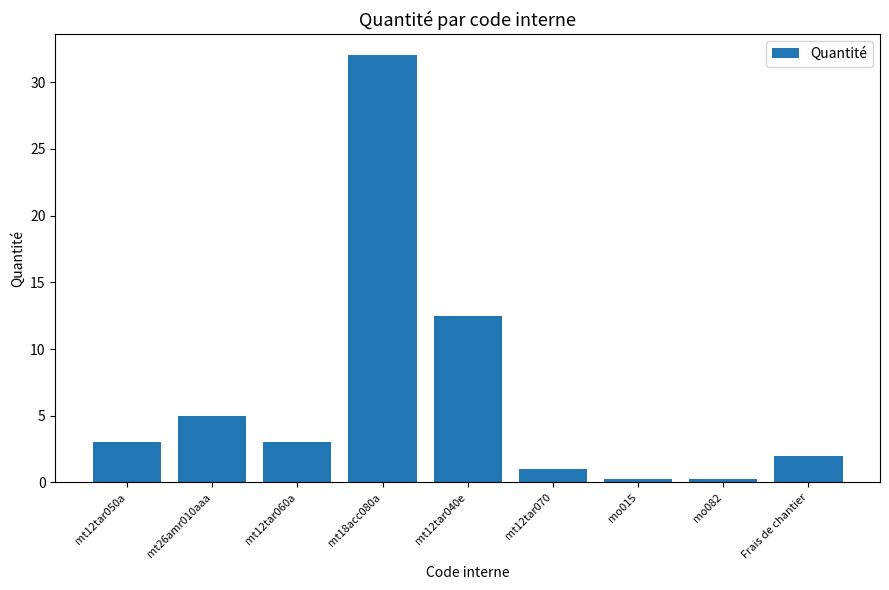

Is it true that the value at mo015 is 0.2?

True